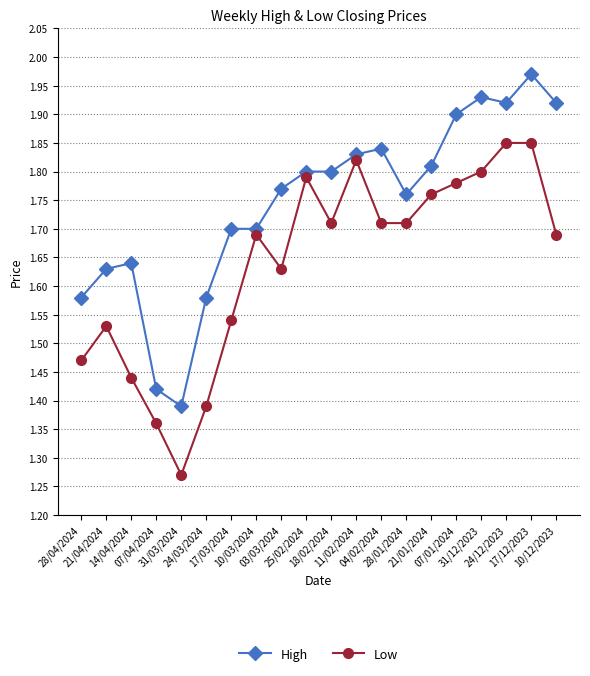

At which label is High closest to 1?

31/03/2024